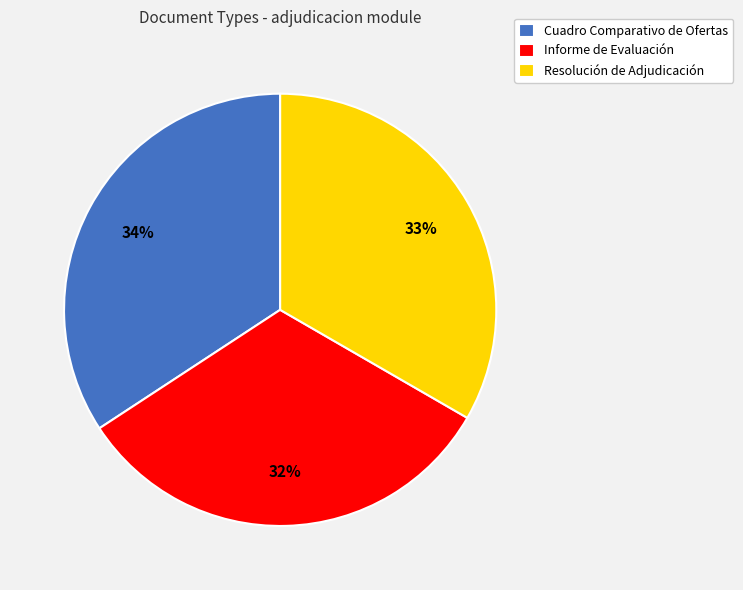

Which has a higher value, Informe de Evaluación or Resolución de Adjudicación?

Resolución de Adjudicación